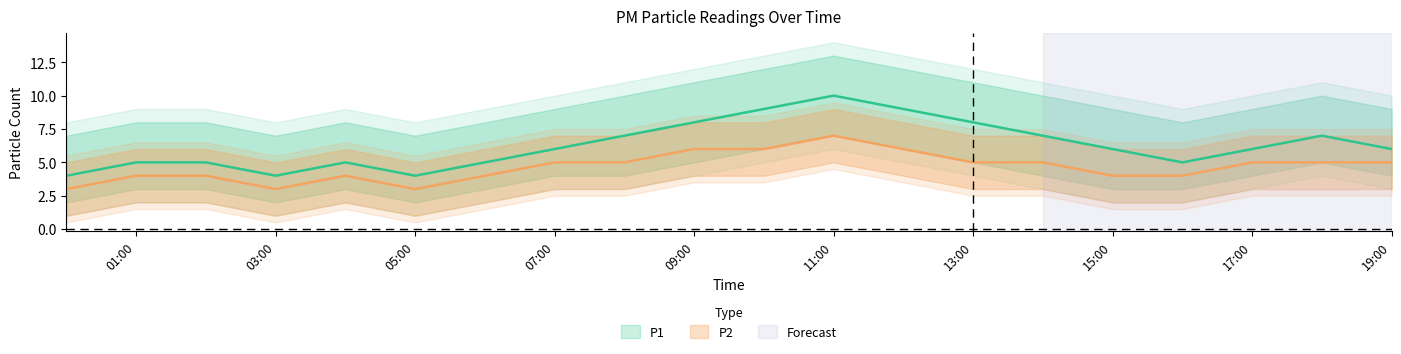

What is the difference between the maximum and second lowest values in the P1 series?

6